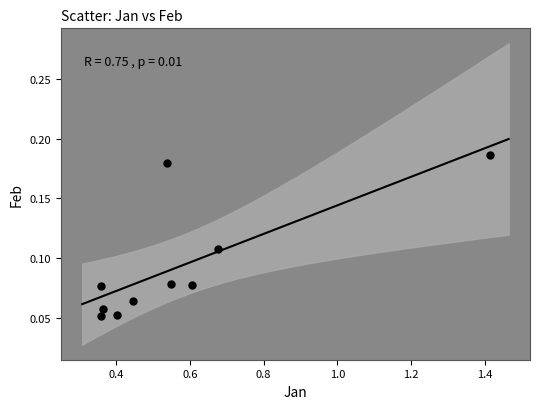

What is the range of X values (max minus min)?

1.1